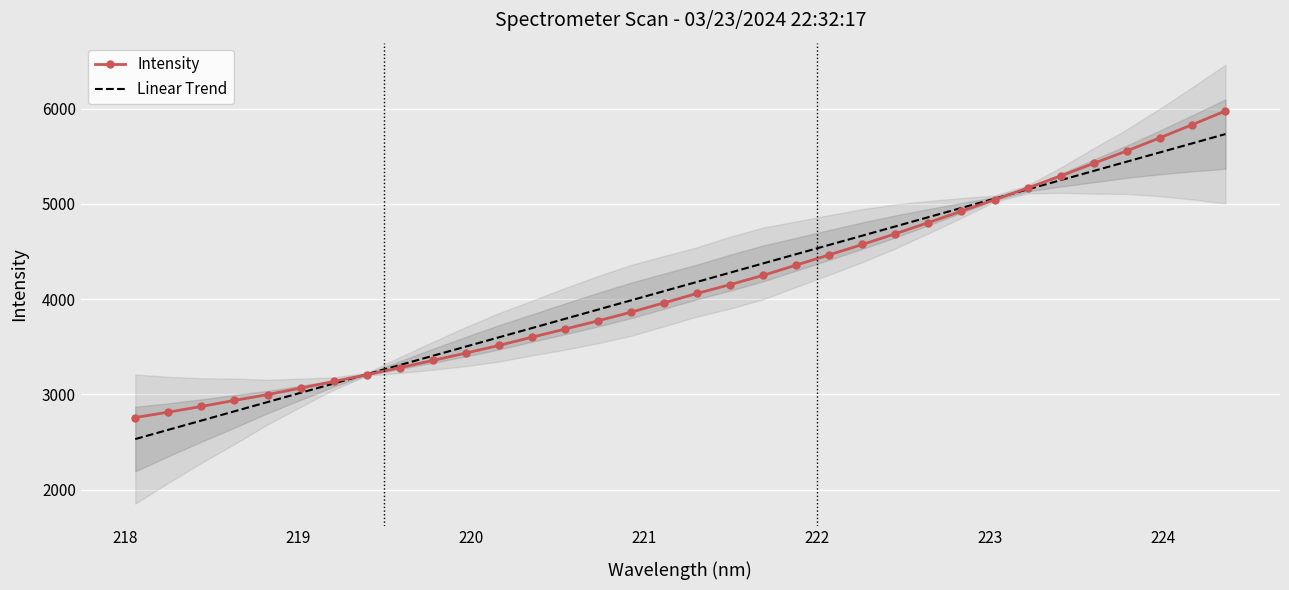

What is the highest value of the Linear Trend series?

5733.4